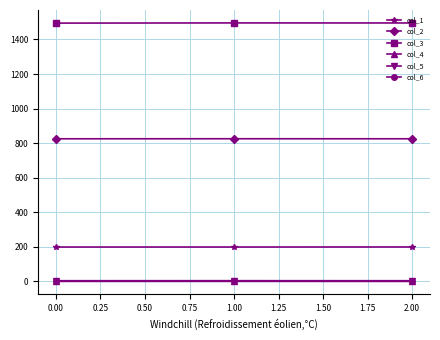

What is the maximum value for col_4?

0.5